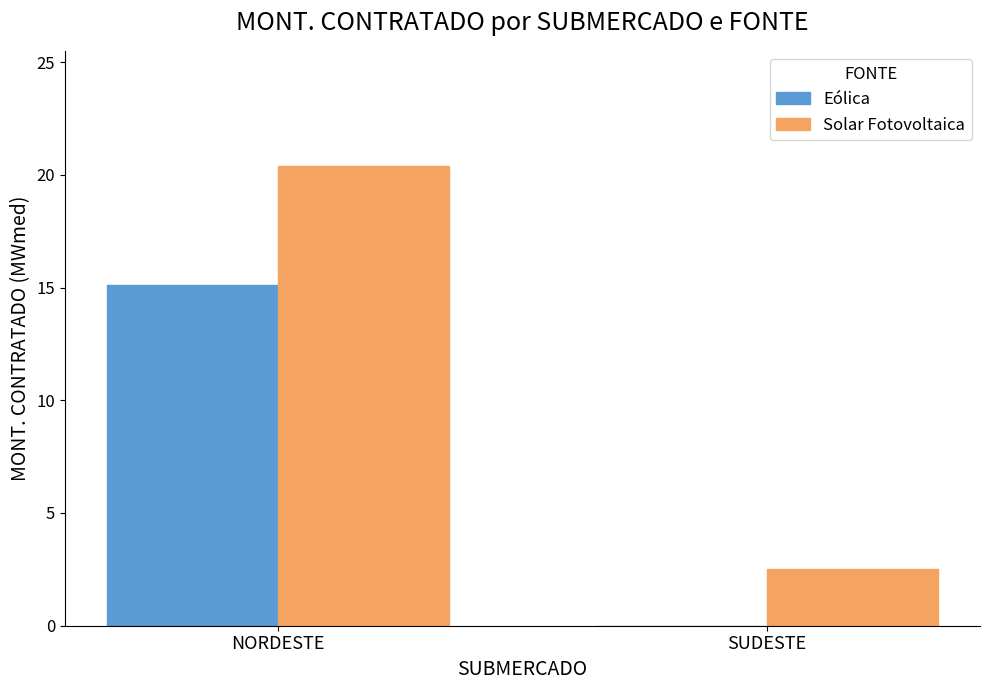

At which label is Eólica closest to 7?

SUDESTE